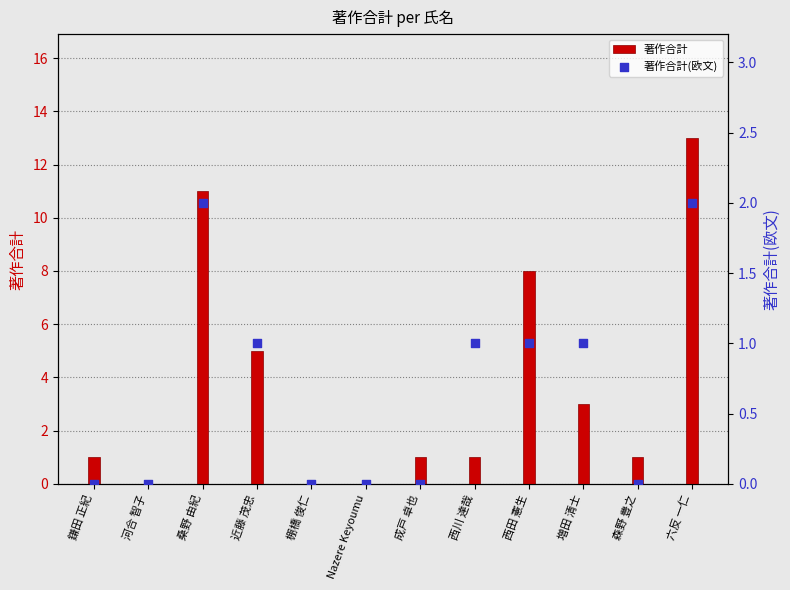

Is the value of 著作合計(欧文) at 桑野 由紀 greater than the value of 著作合計 at 増田 清士?

No